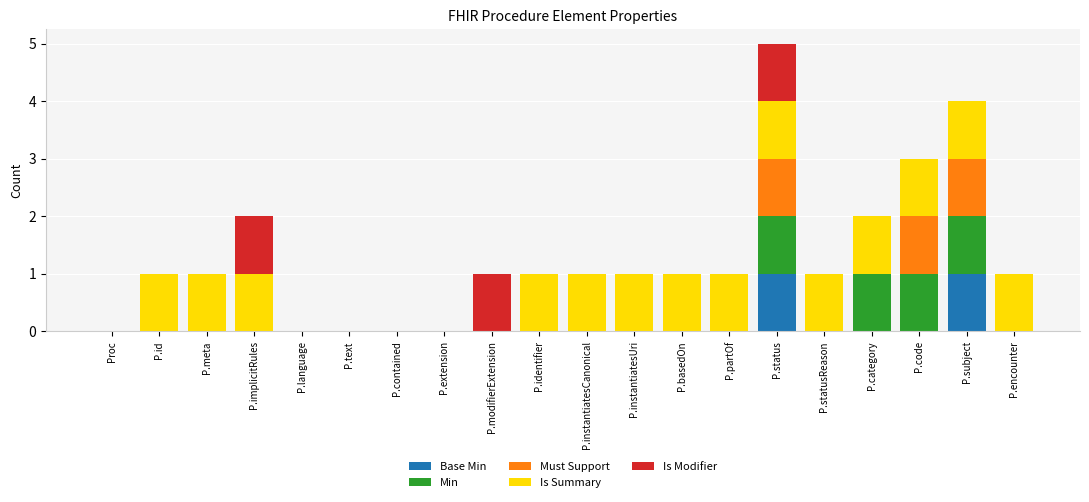

How many categories are shown in the chart?

20